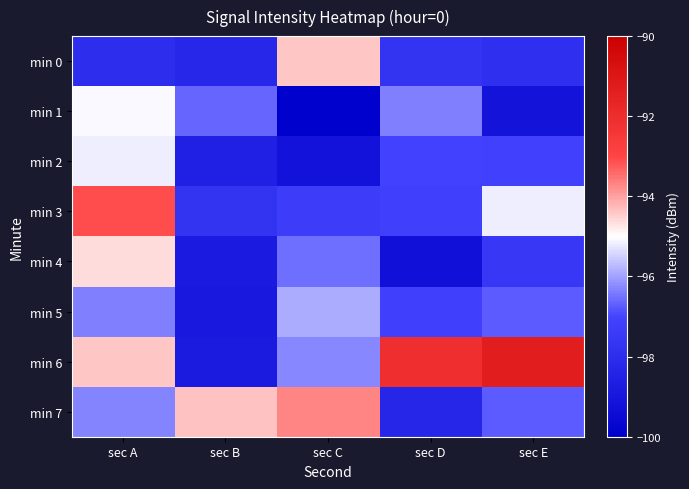

Reading left to right, extract all data points from this chart.

min 0: sec A=-98.0	sec B=-98.2	sec C=-94.4	sec D=-97.7	sec E=-97.9
min 1: sec A=-95.0	sec B=-96.6	sec C=-99.9	sec D=-96.4	sec E=-99.1
min 2: sec A=-95.2	sec B=-98.6	sec C=-99.2	sec D=-97.1	sec E=-97.1
min 3: sec A=-93.1	sec B=-97.7	sec C=-97.3	sec D=-97.1	sec E=-95.2
min 4: sec A=-94.6	sec B=-98.8	sec C=-96.5	sec D=-99.2	sec E=-97.6
min 5: sec A=-96.3	sec B=-98.9	sec C=-95.9	sec D=-97.2	sec E=-96.8
min 6: sec A=-94.4	sec B=-98.8	sec C=-96.3	sec D=-92.1	sec E=-91.3
min 7: sec A=-96.3	sec B=-94.3	sec C=-93.7	sec D=-98.3	sec E=-96.7